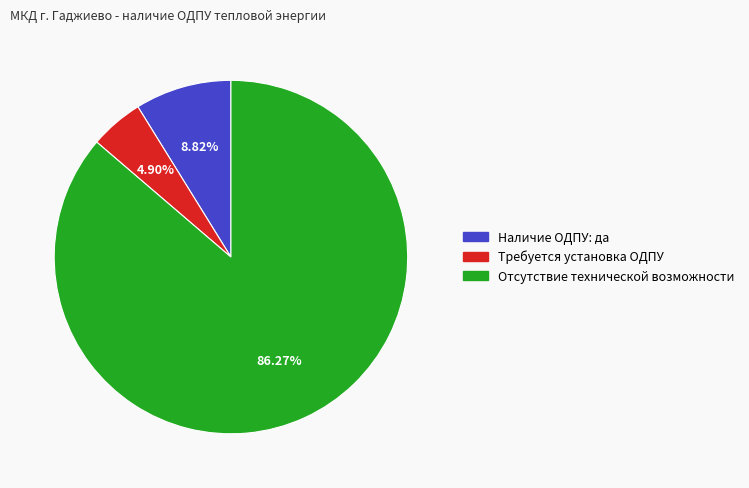

Which slice is the smallest?

Требуется установка ОДПУ